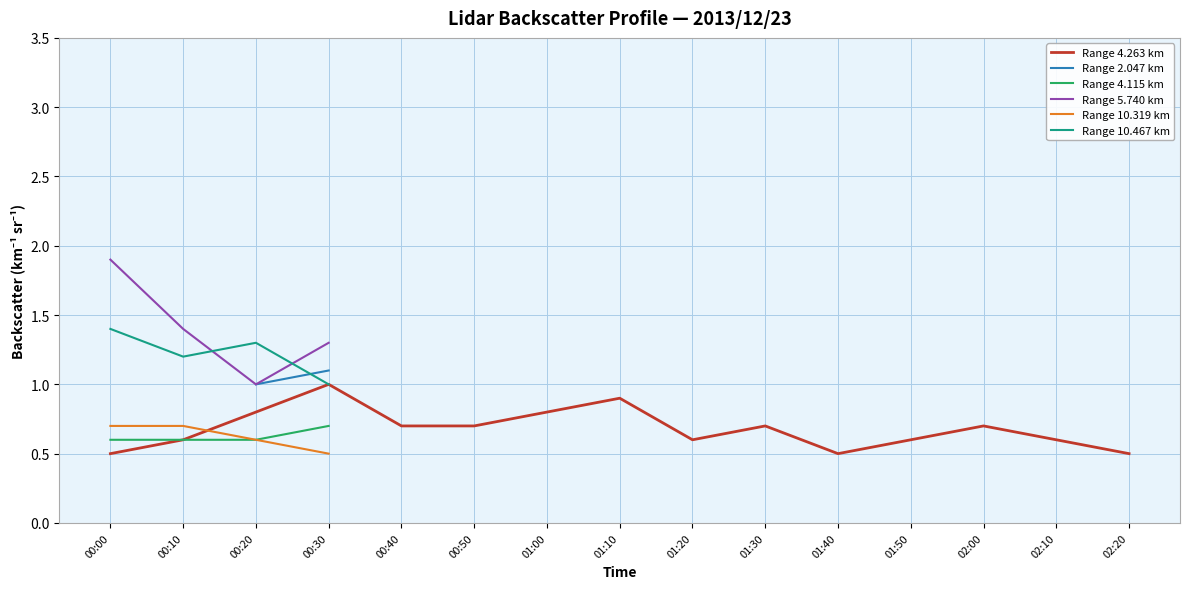

At which category does Range 4.263 km reach its first local valley?

01:20